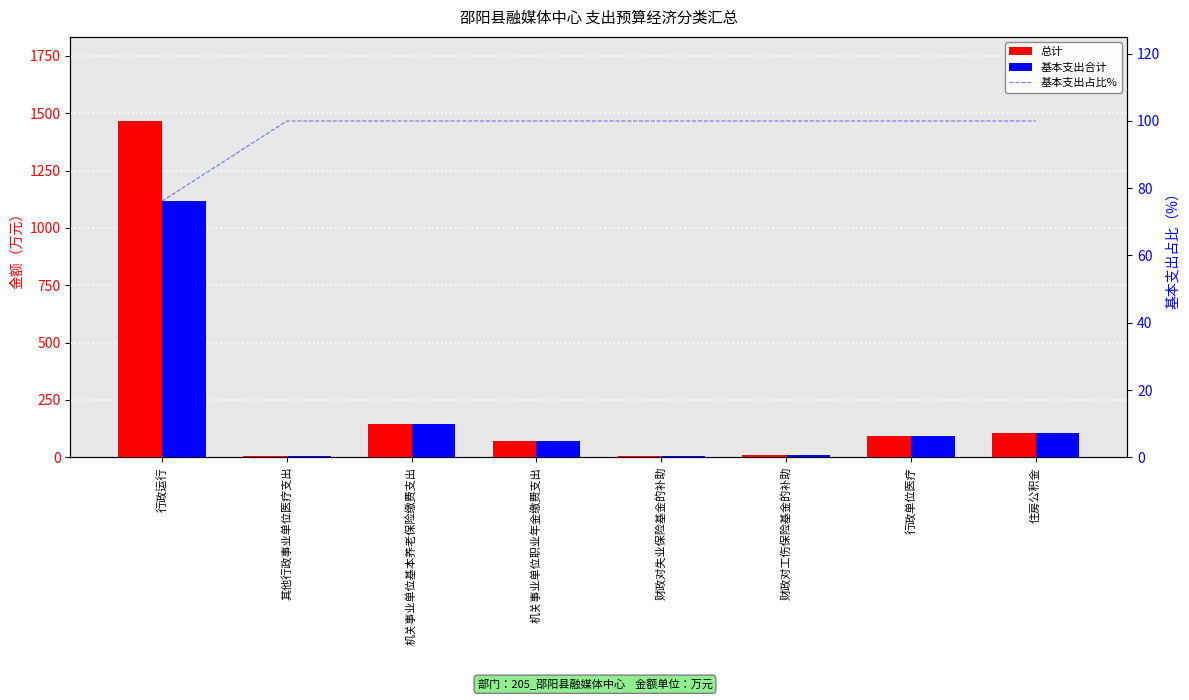

At which label is 基本支出占比% closest to 88?

行政运行